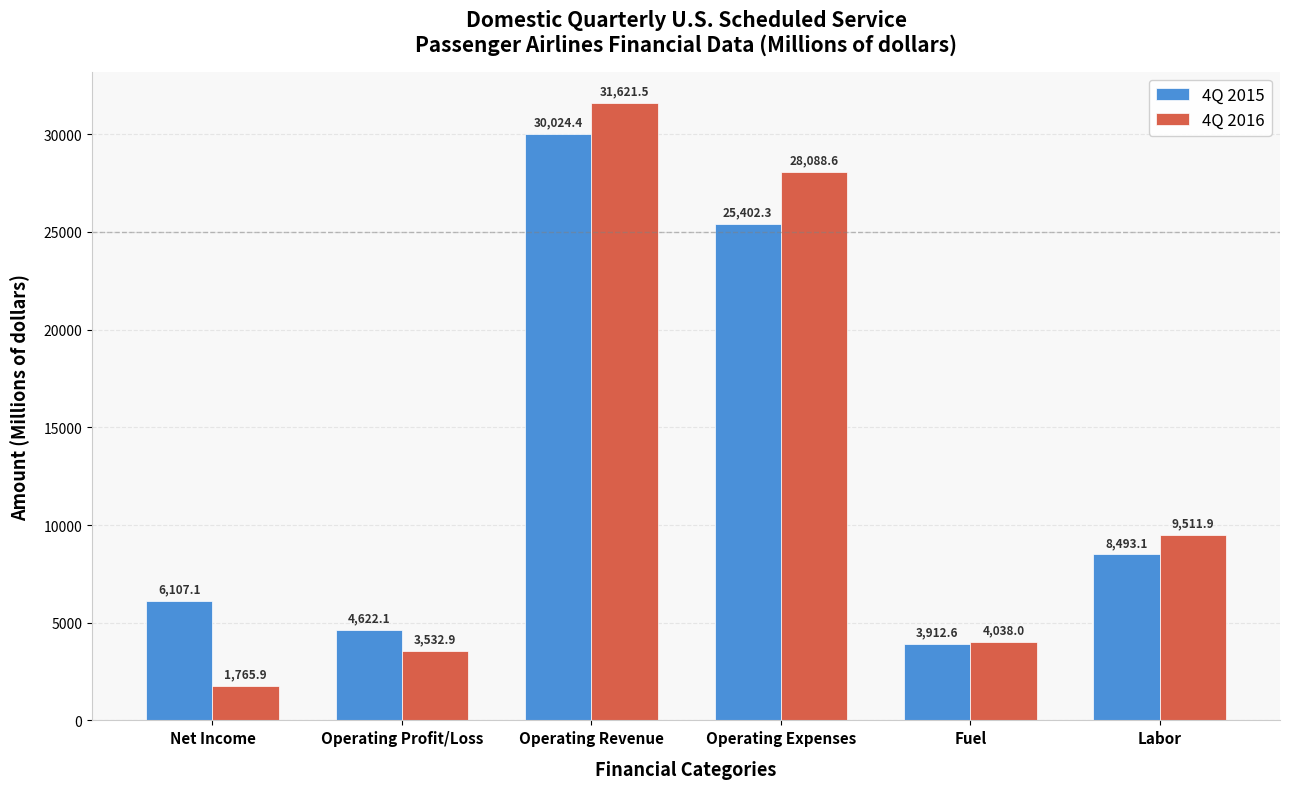

What is the difference between the second highest and second lowest values in the 4Q 2015 series?

20780.2